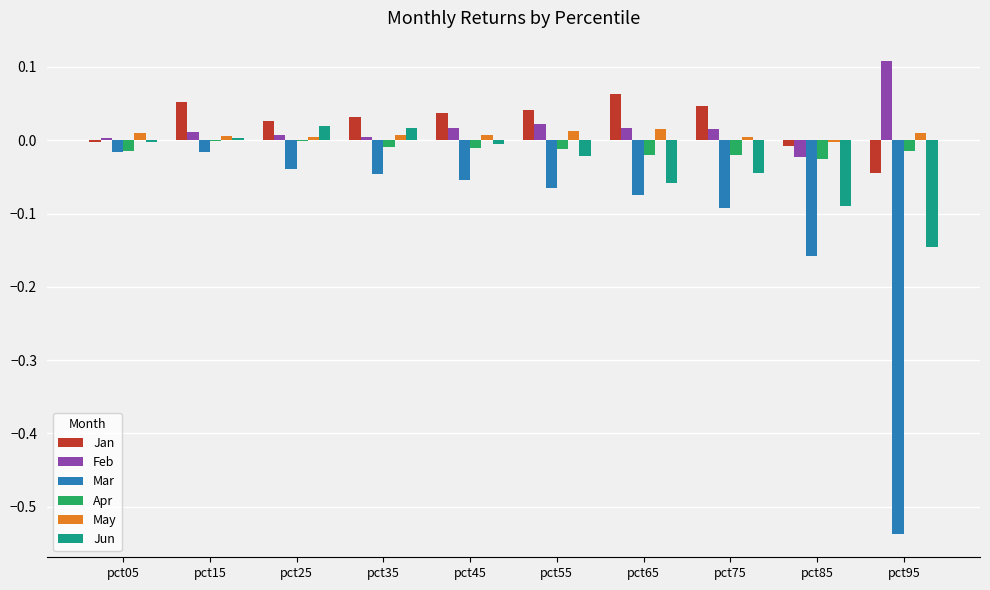

How many data points does each series have?

10